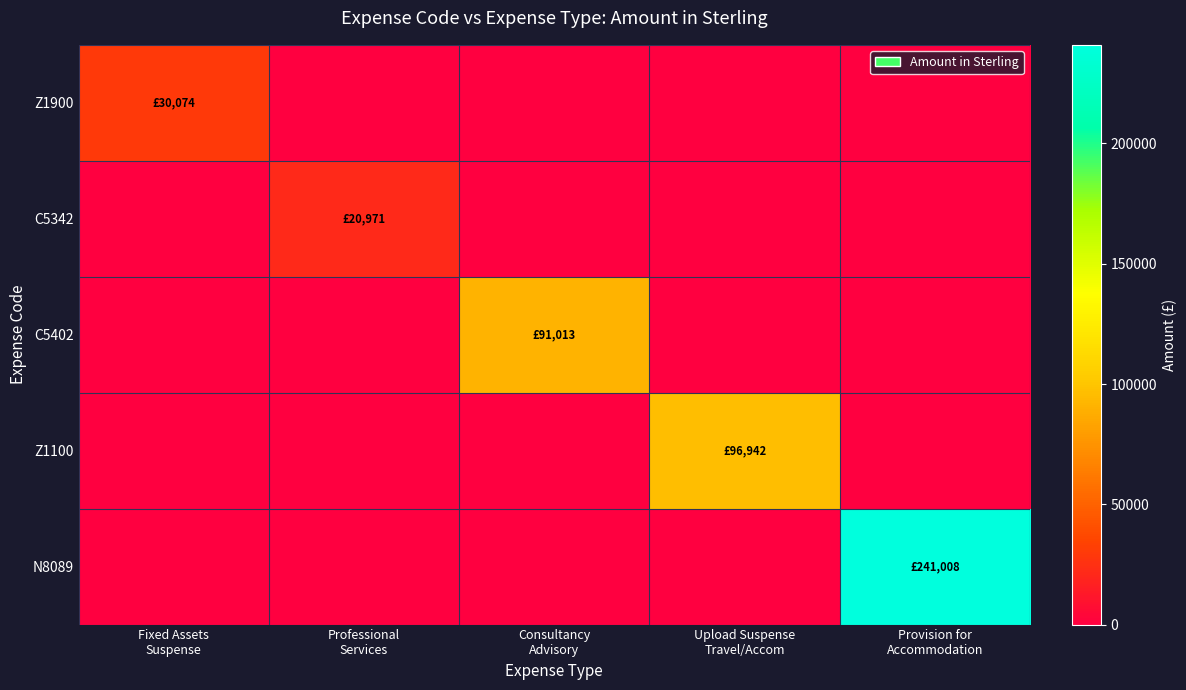

Reading left to right, list all the values displayed in this chart.

Z1900: Fixed Assets
Suspense=30074.5	Professional
Services=0.0	Consultancy
Advisory=0.0	Upload Suspense
Travel/Accom=0.0	Provision for
Accommodation=0.0
C5342: Fixed Assets
Suspense=0.0	Professional
Services=20971.2	Consultancy
Advisory=0.0	Upload Suspense
Travel/Accom=0.0	Provision for
Accommodation=0.0
C5402: Fixed Assets
Suspense=0.0	Professional
Services=0.0	Consultancy
Advisory=91013.0	Upload Suspense
Travel/Accom=0.0	Provision for
Accommodation=0.0
Z1100: Fixed Assets
Suspense=0.0	Professional
Services=0.0	Consultancy
Advisory=0.0	Upload Suspense
Travel/Accom=96941.9	Provision for
Accommodation=0.0
N8089: Fixed Assets
Suspense=0.0	Professional
Services=0.0	Consultancy
Advisory=0.0	Upload Suspense
Travel/Accom=0.0	Provision for
Accommodation=241008.1